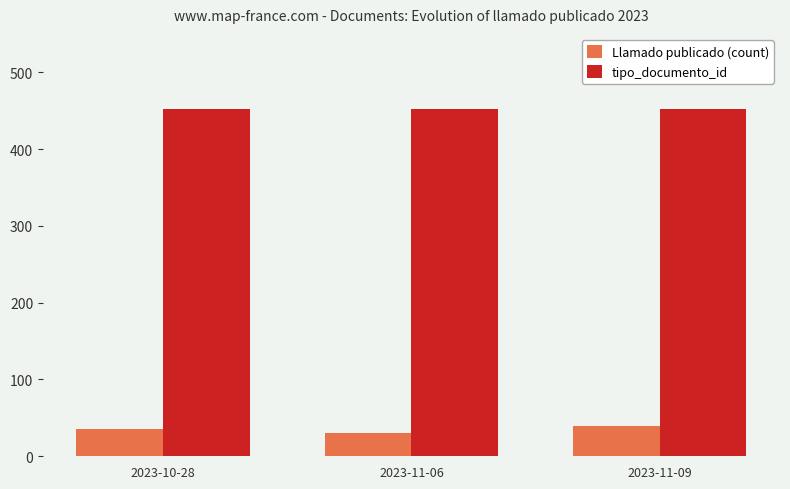

Count the number of data series in this chart.

2